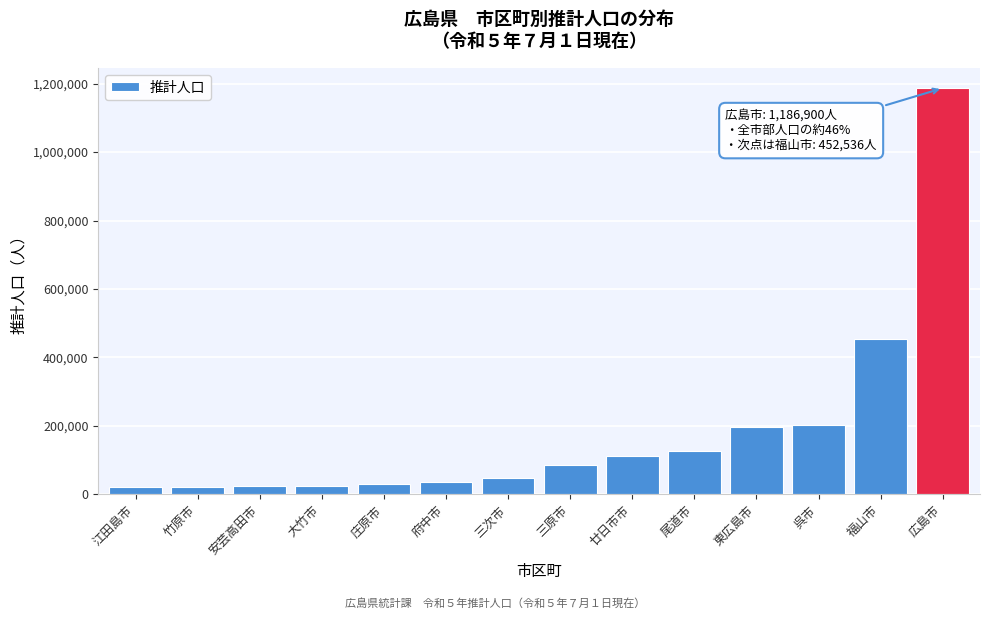

What is the maximum value shown in the chart?

1186900